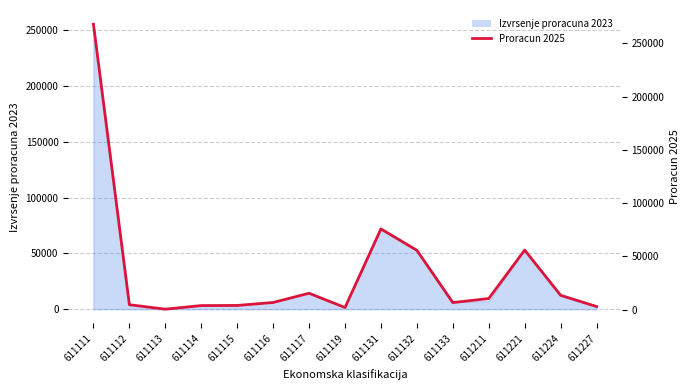

Rank the categories by value from lowest to highest.

611113, 611119, 611227, 611114, 611115, 611112, 611133, 611116, 611211, 611224, 611117, 611132, 611221, 611131, 611111